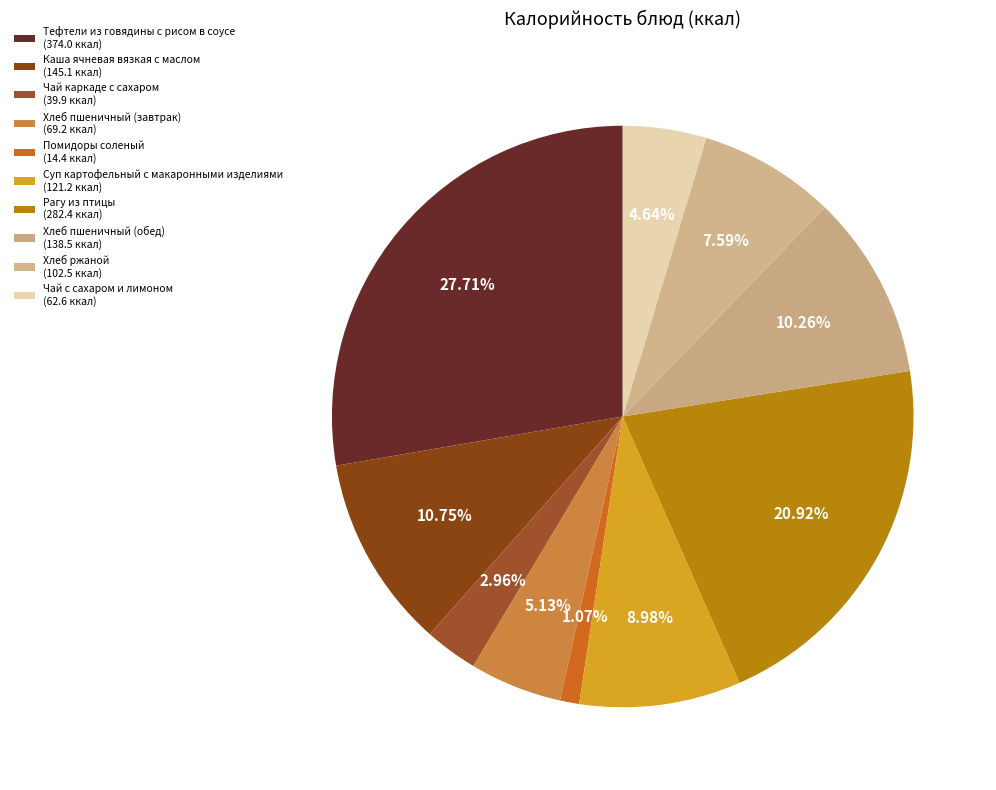

How many segments does this pie chart have?

10